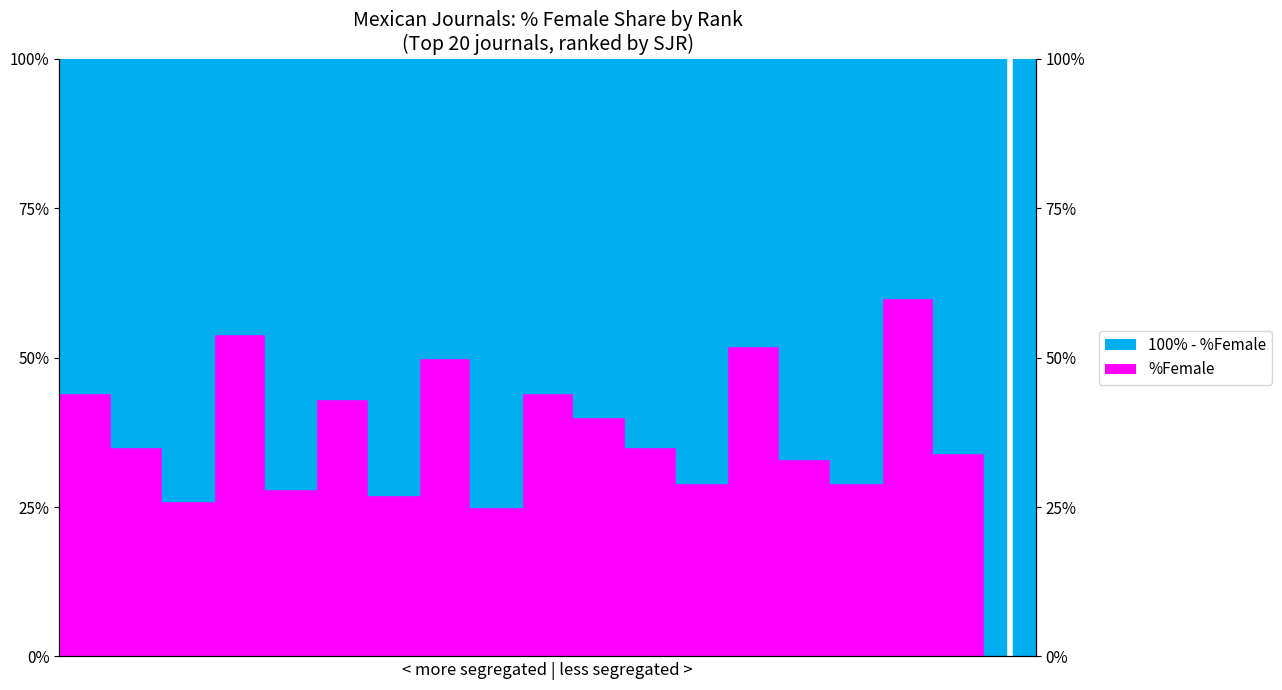

The value at Rank 2 is 49. True or false?

False